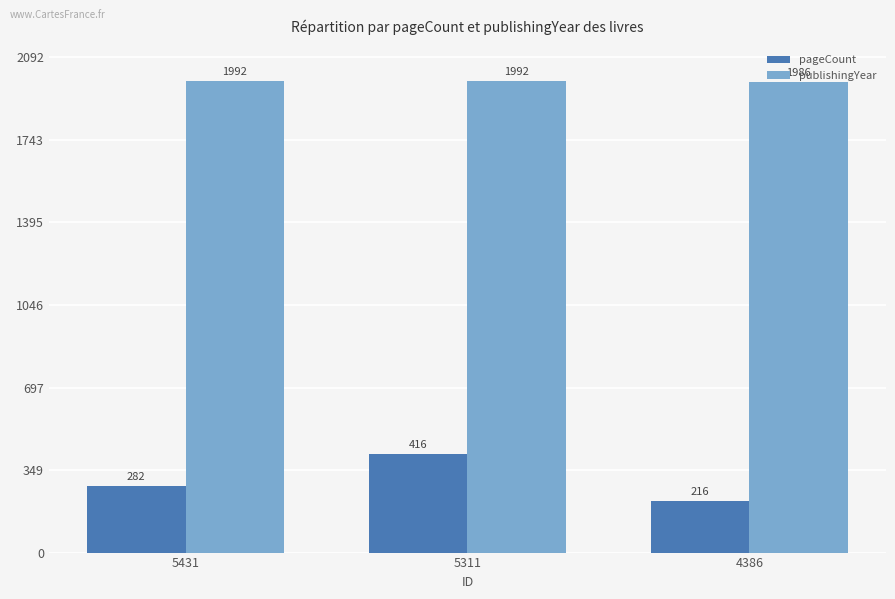

How many distinct data groups are displayed?

2